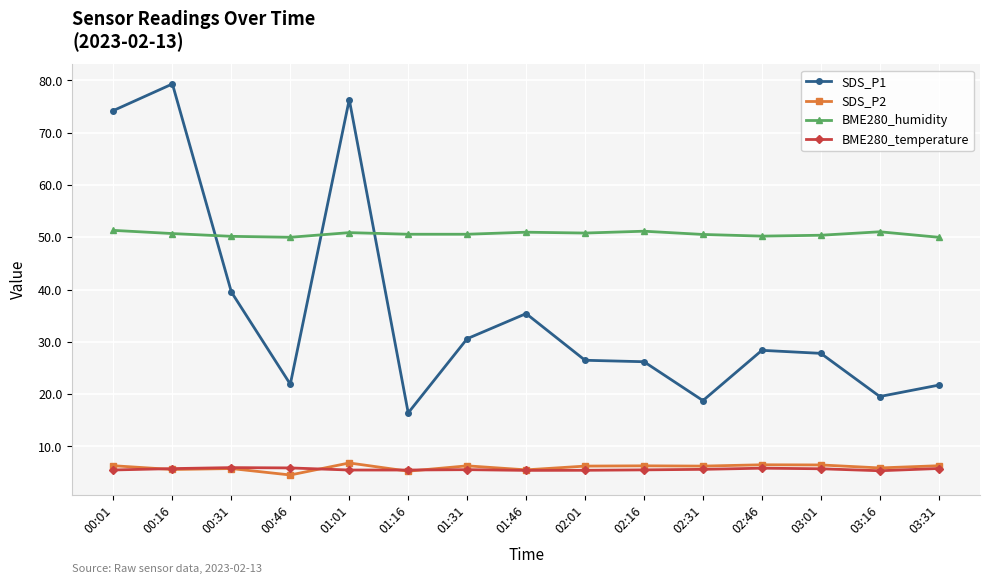

What position from the left is 00:46?

4